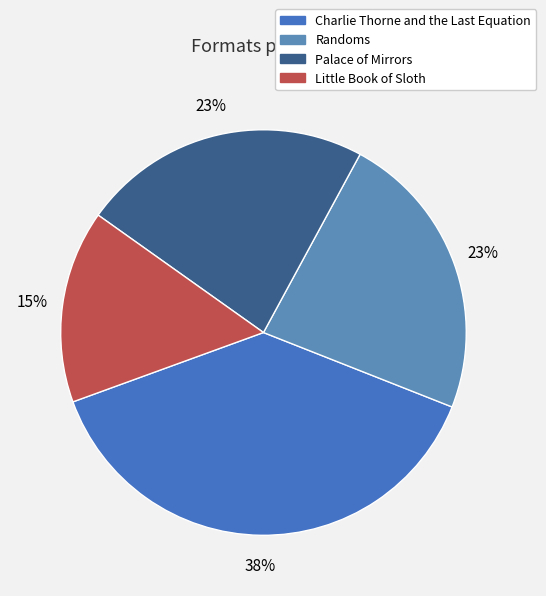

How many segments does this pie chart have?

4